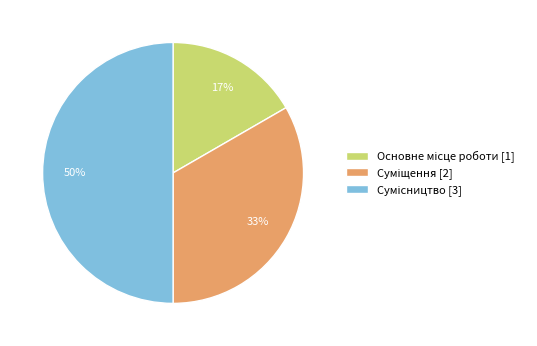

To the nearest percent, what is the average slice percentage?

33%